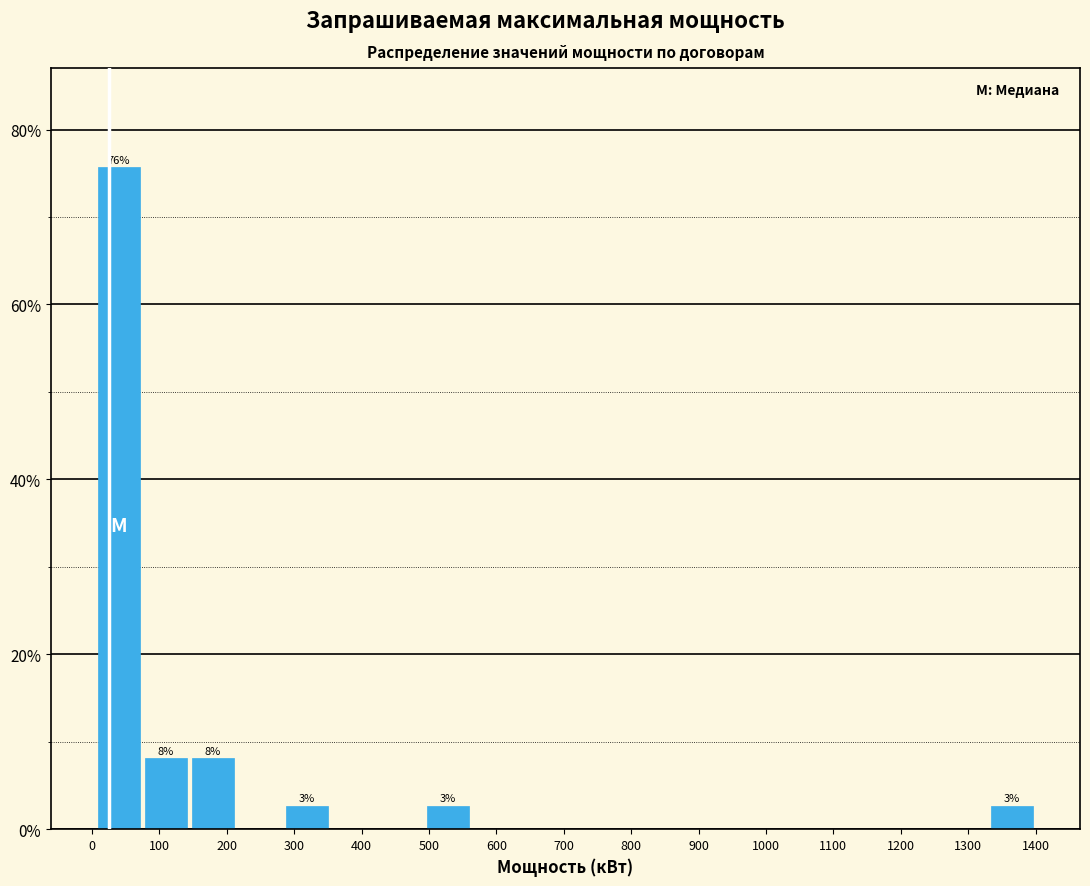

Which range on the x-axis has the tallest bar?

10 to 70